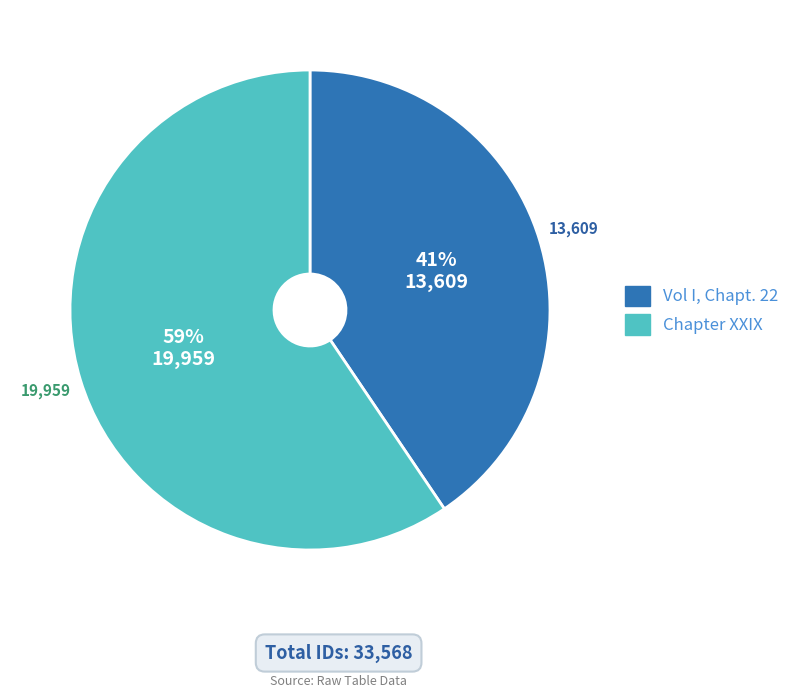

Is it true that Chapter XXIX is 45% of the pie?

False